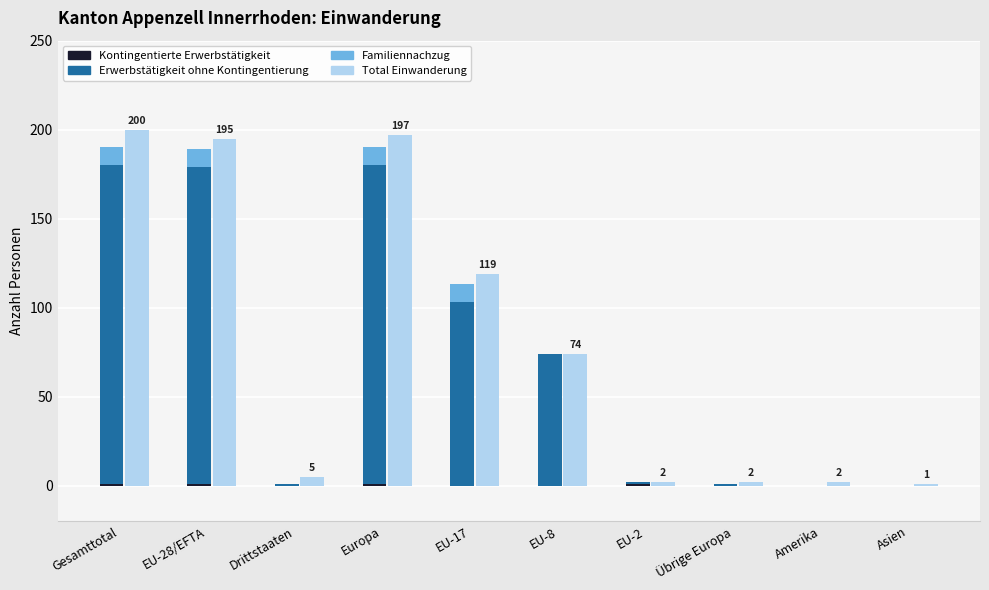

The value of Erwerbstätigkeit ohne Kontingentierung at Gesamttotal is 266. True or false?

False